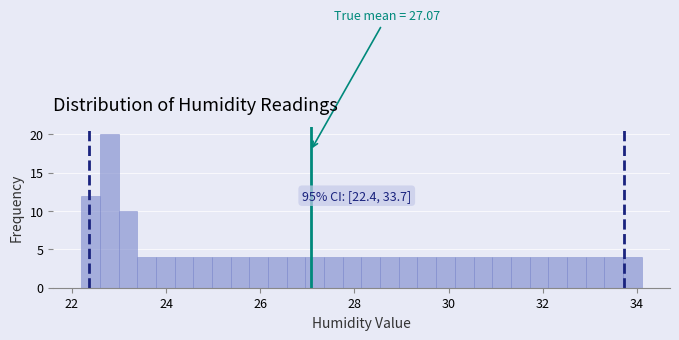

Read against the x-axis, roughly where is the centre of the tallest bar?

22.8